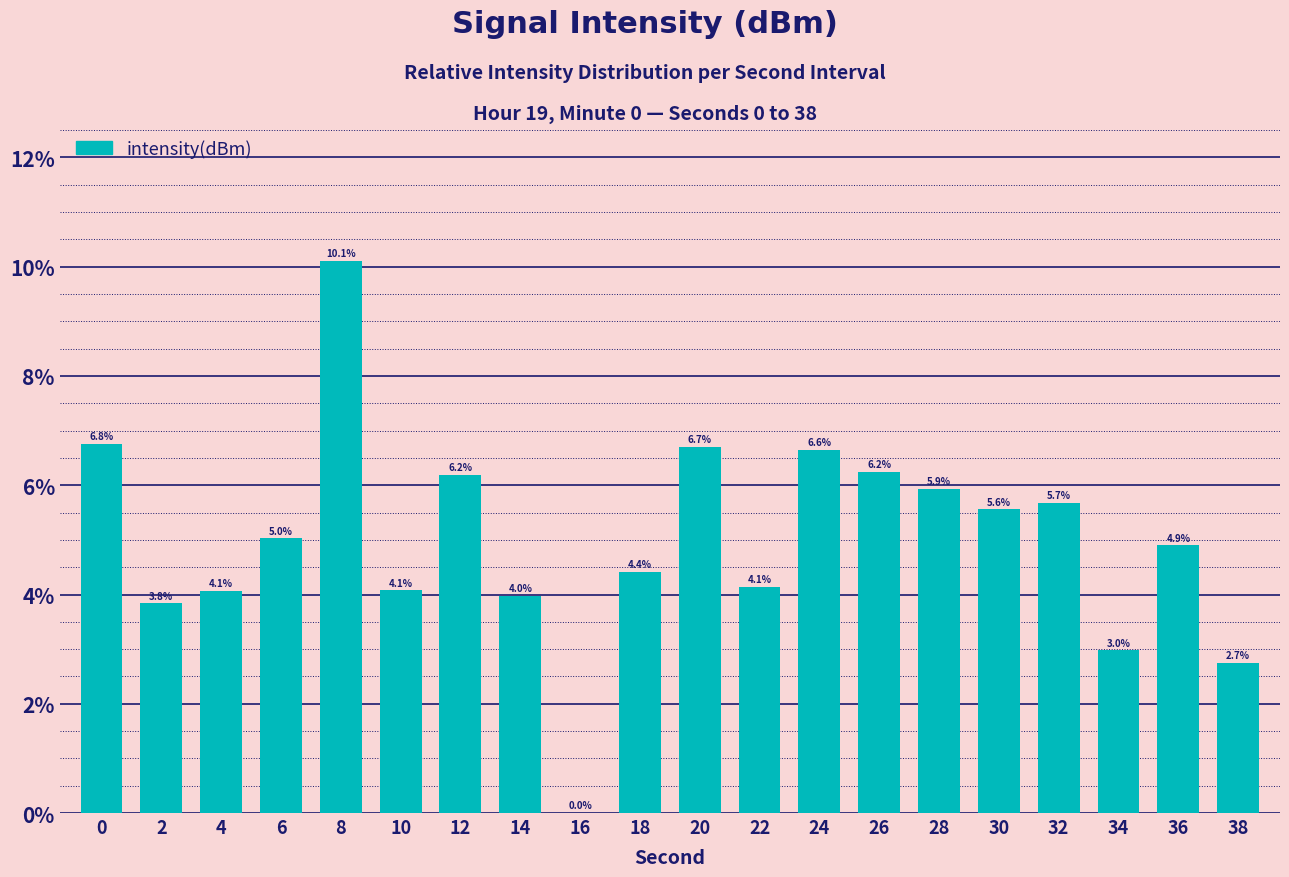

What is the maximum value shown in the chart?

10.1